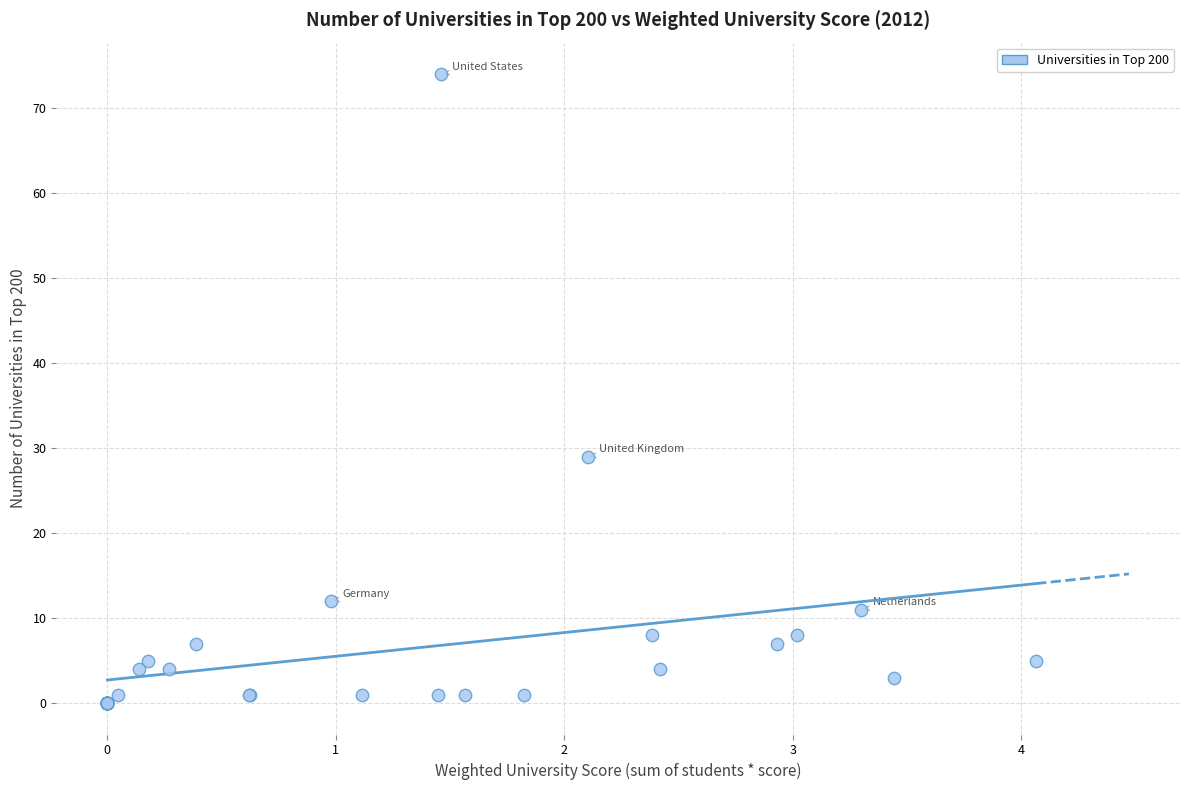

What Y value in the scatter plot is closest to 37?

29